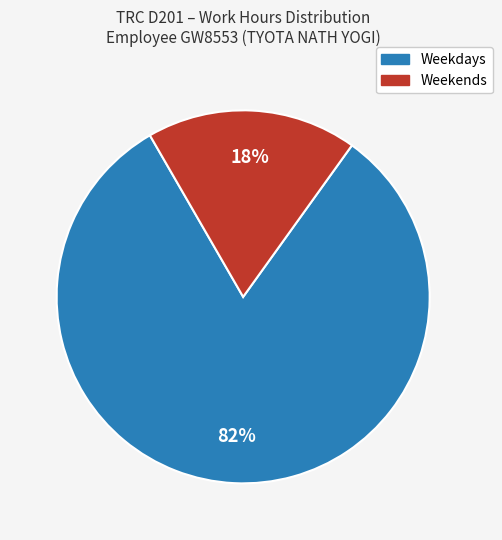

Does any single category account for the majority?

Yes